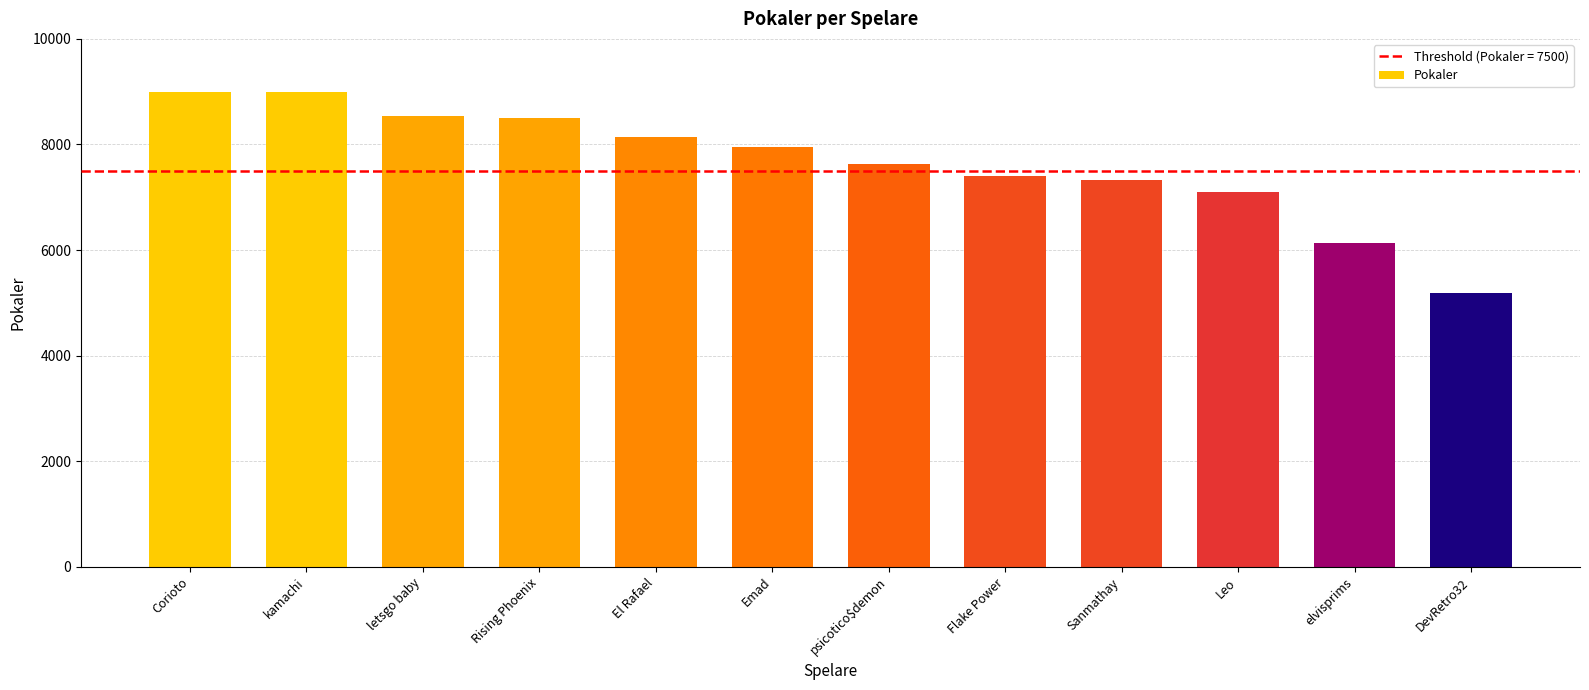

The chart shows a value of 11283 at Leo. True or false?

False